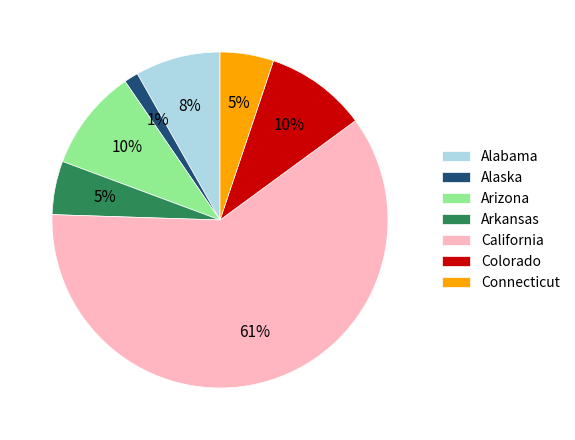

To the nearest percent, what is the combined percentage of Connecticut and California?

66%